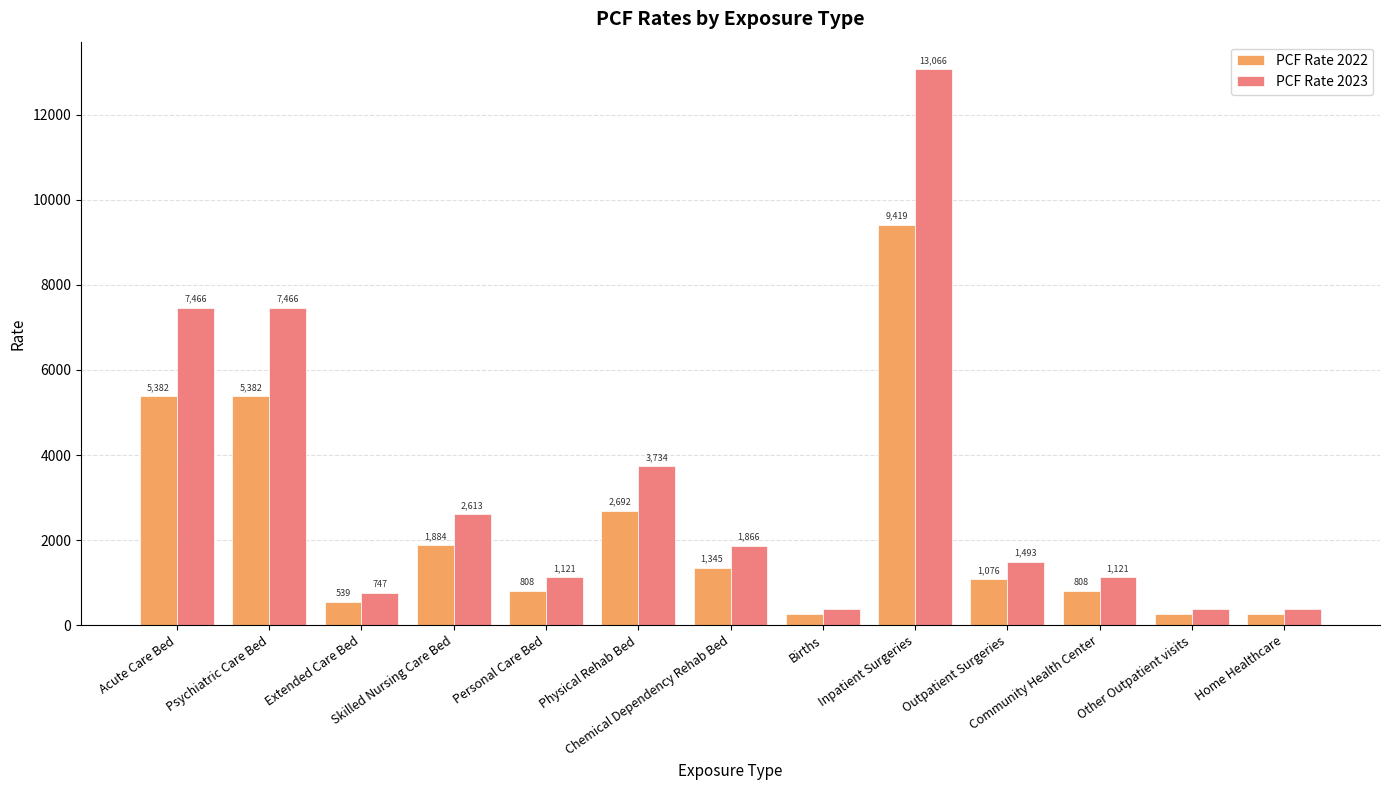

What is the difference between the second highest and second lowest values in the PCF Rate 2023 series?

7092.8